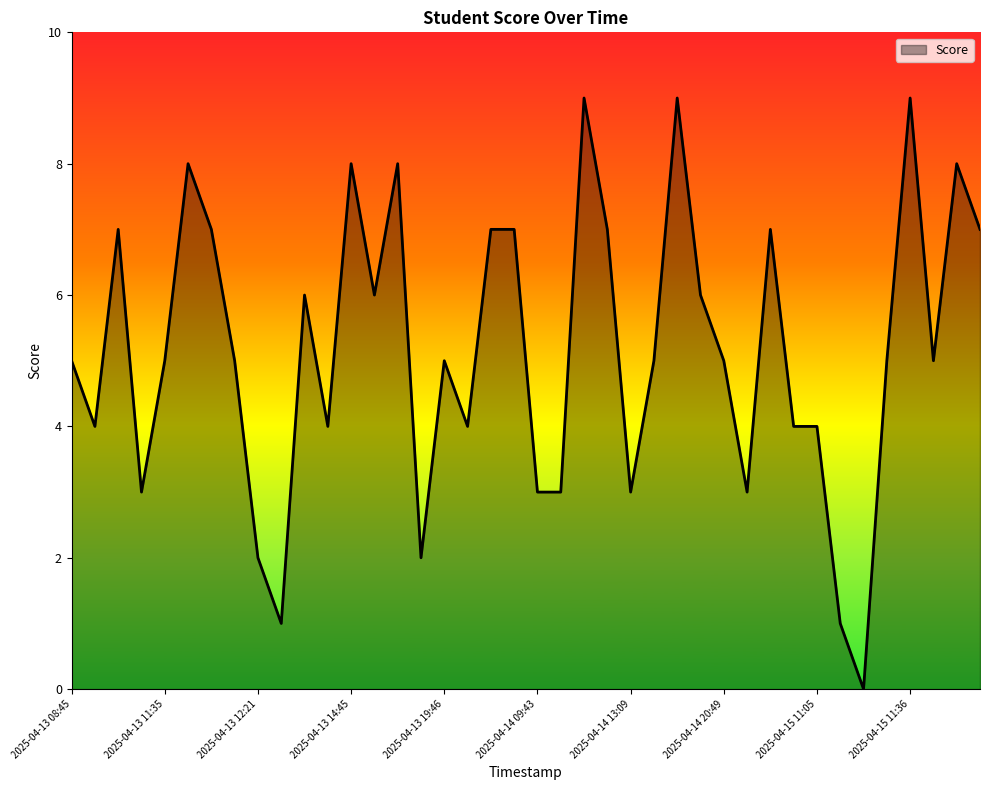

What is the difference between the maximum and minimum values?

9